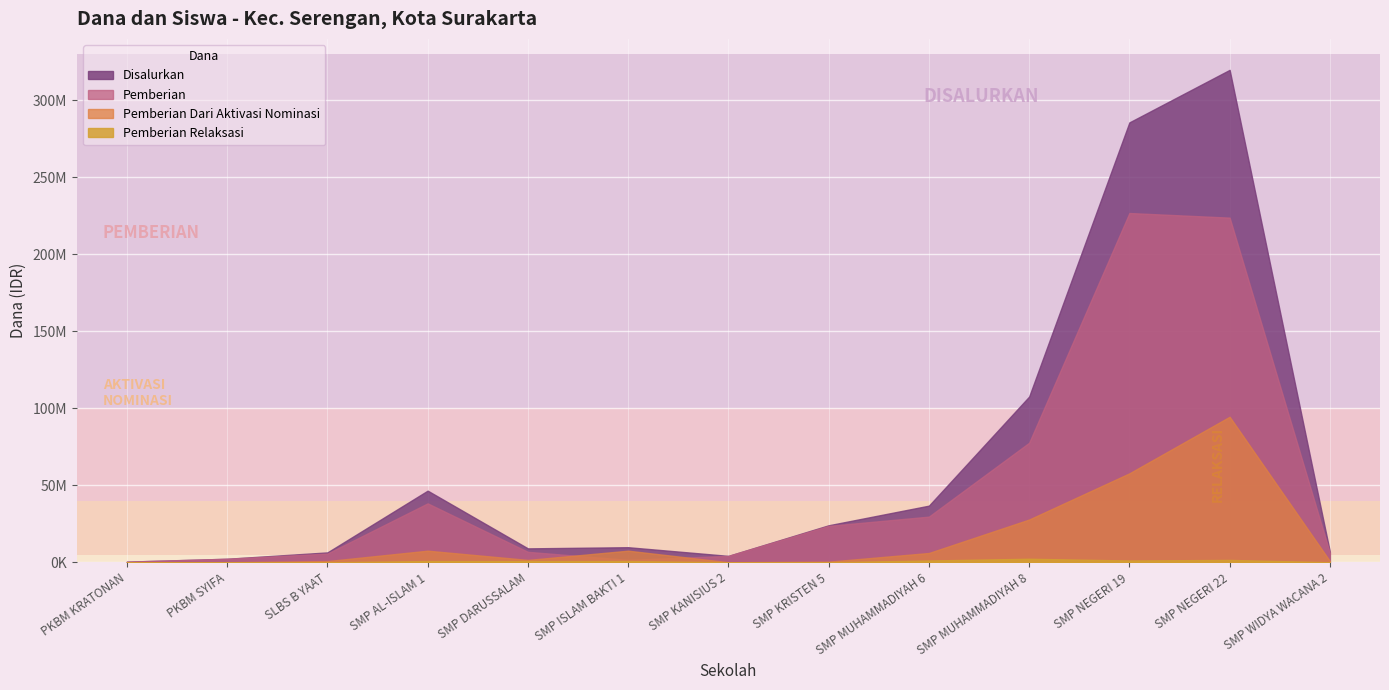

Is it true that Pemberian Relaksasi equals 1125000 at SMP NEGERI 19?

True